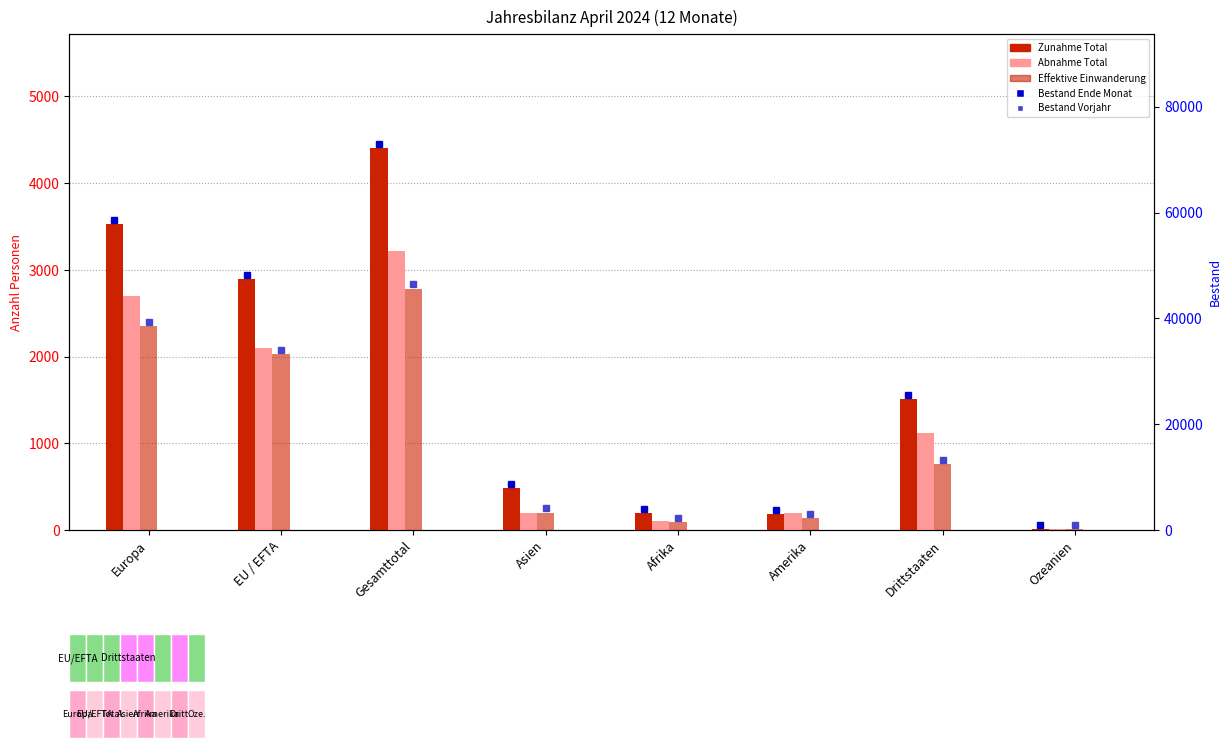

What is the label of the 1st bar from the right?

Ozeanien